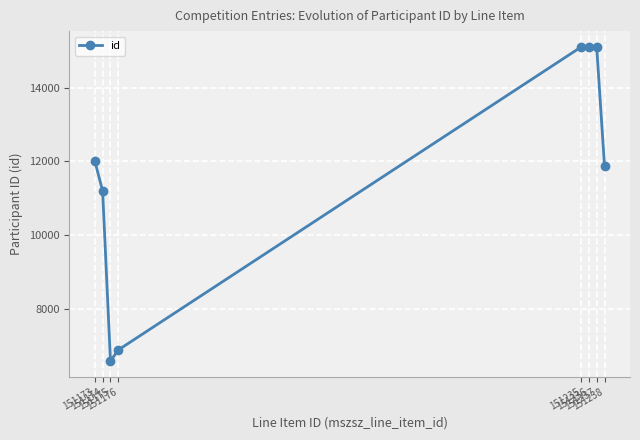

The value at 151176 is 6898. True or false?

True